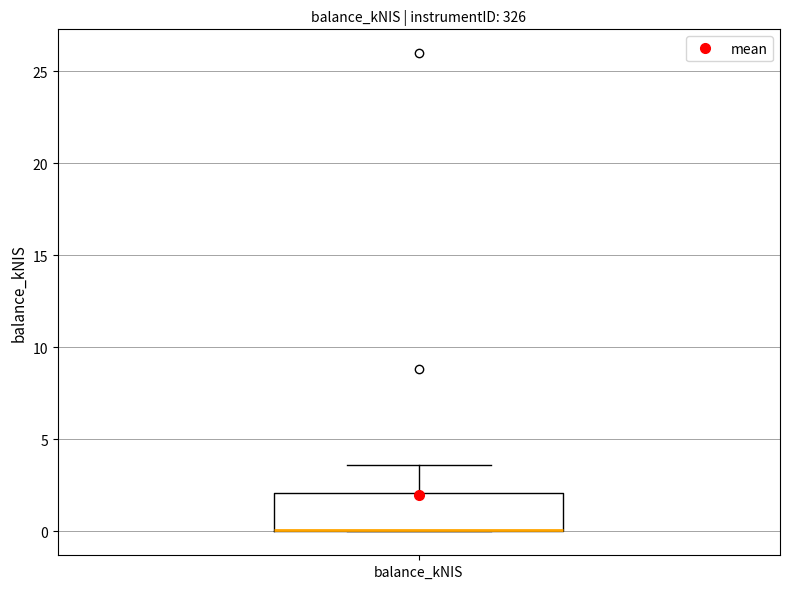

Transcribe this box plot: give where the median line is, the range the box spans, and where the two whiskers end, as read against the y-axis. The values are not printed on the chart, so give them approximately, as read against the axis.

median 0.0 (drawn on the box's lower edge), box 0.0 to 2.0, whiskers 0.0 to 3.5